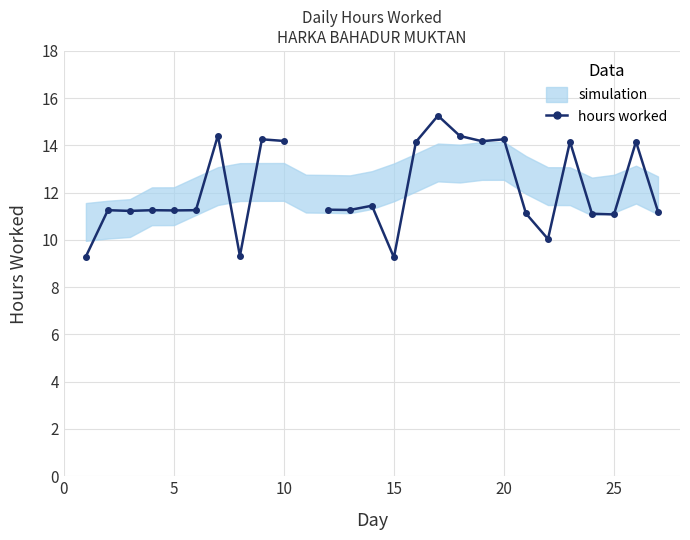

How many values exceed 11?

22